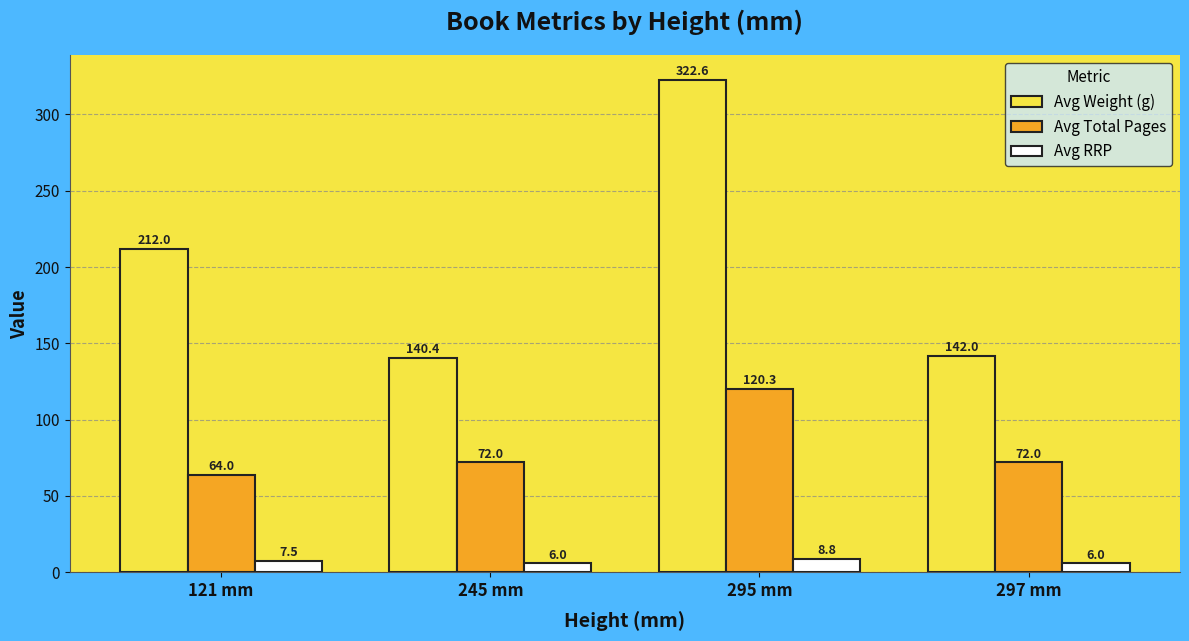

True or false: Avg Weight (g) has a value of 199.1 at 245 mm.

False